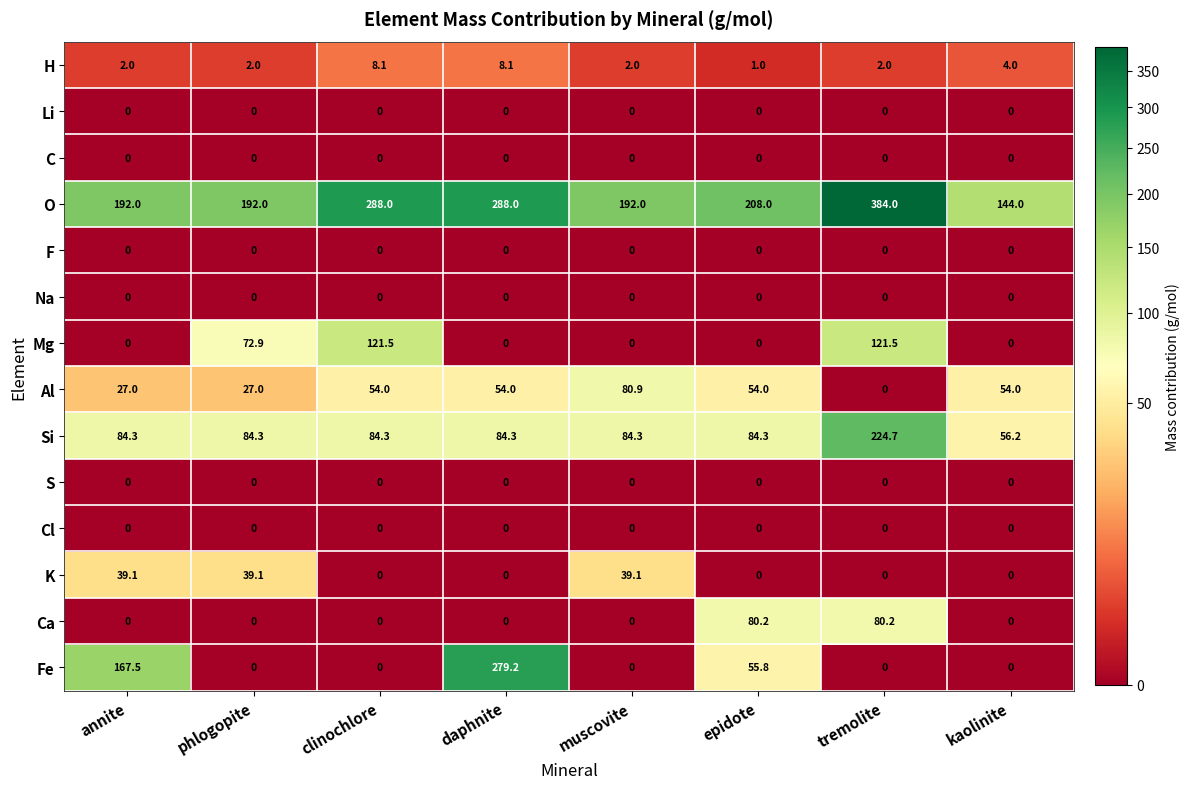

Read the Mg value at phlogopite.

72.9